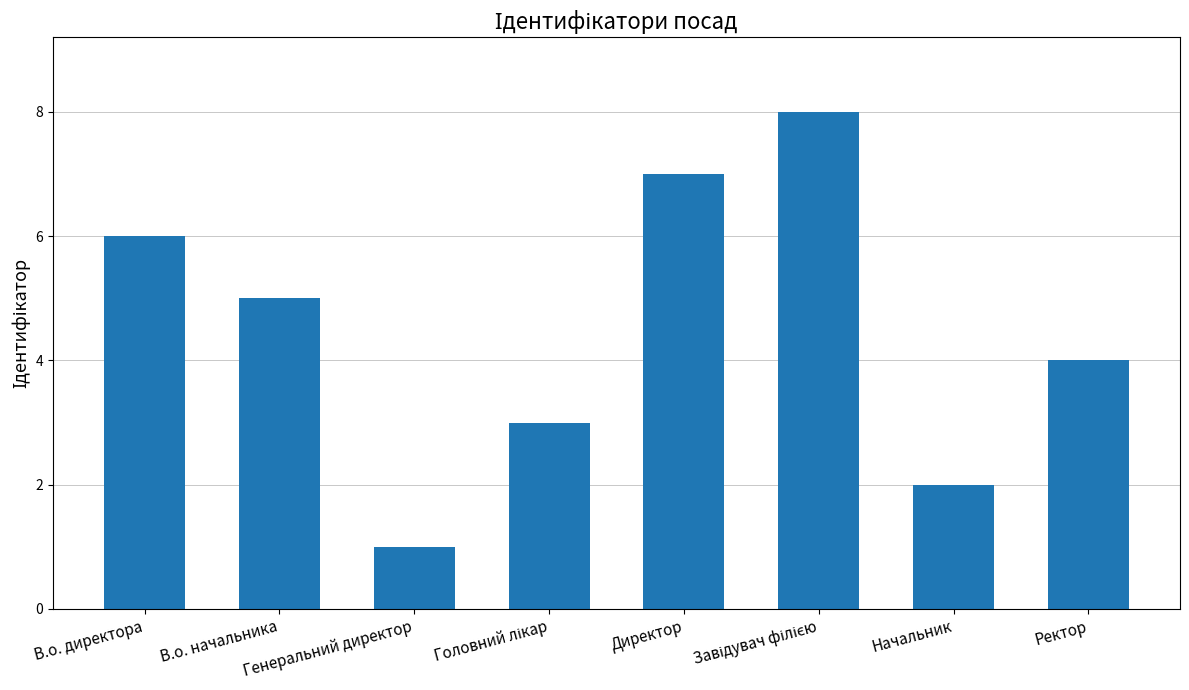

Count the number of data series in this chart.

1